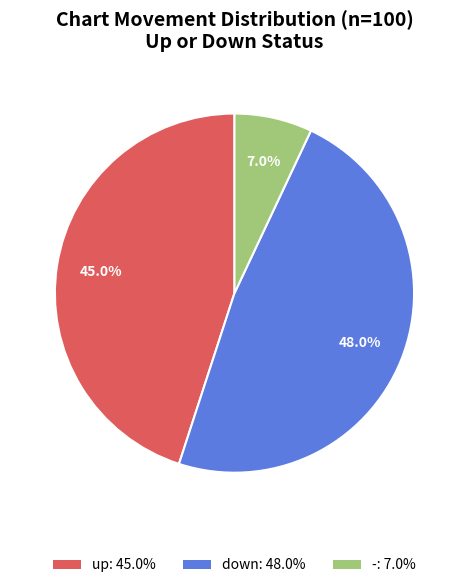

To the nearest percent, what percentage of the pie is down?

48%